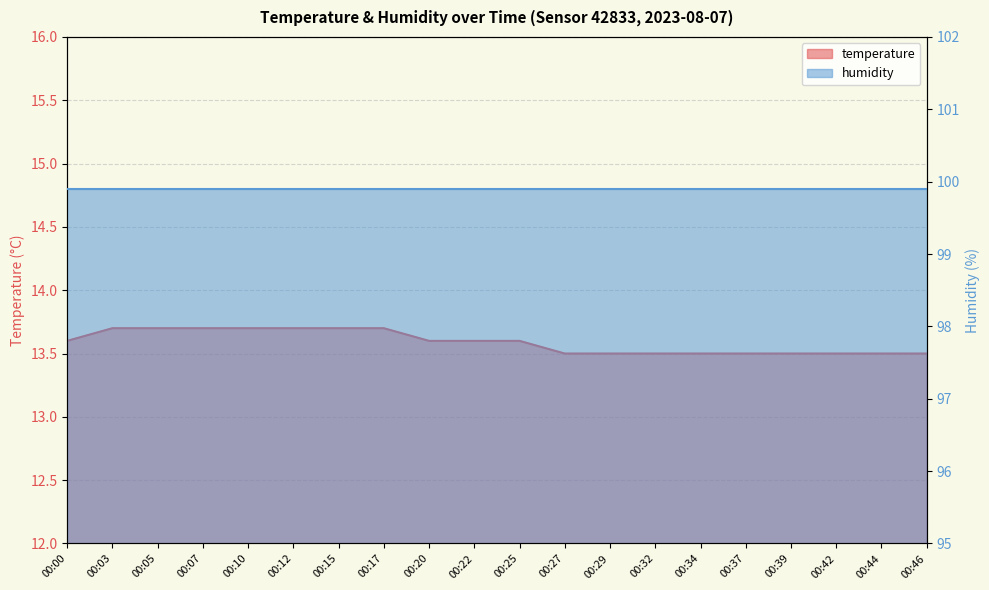

What is the minimum value shown in the chart?

13.5